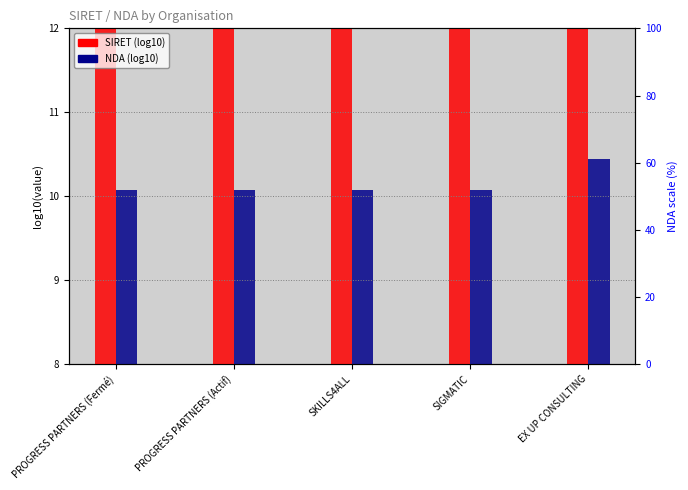

What position from the right is PROGRESS PARTNERS (Actif)?

4